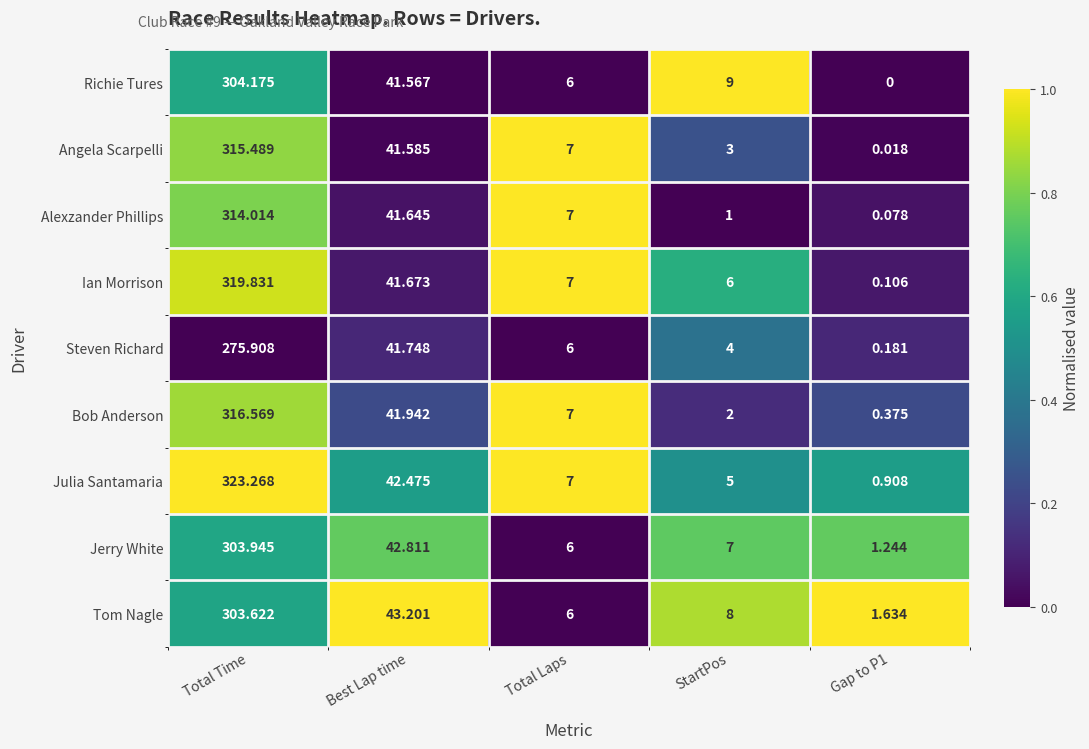

At which label does Jerry White first exceed 7?

Total Time